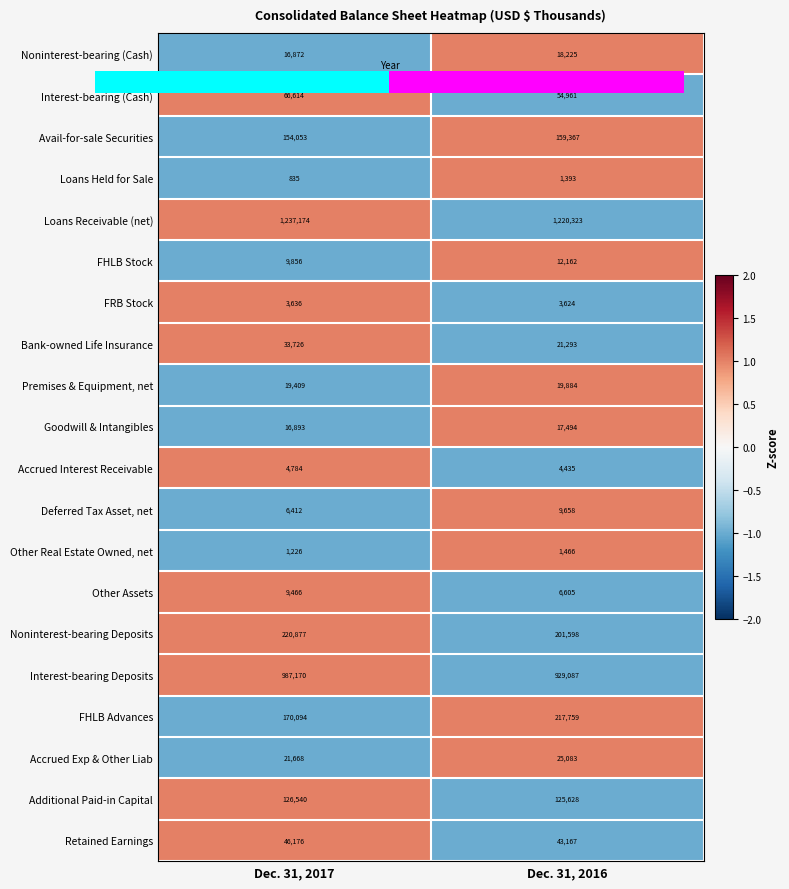

Rank the series by their maximum value, from lowest to highest.

Loans Held for Sale, Other Real Estate Owned, net, FRB Stock, Accrued Interest Receivable, Other Assets, Deferred Tax Asset, net, FHLB Stock, Goodwill & Intangibles, Noninterest-bearing (Cash), Premises & Equipment, net, Accrued Exp & Other Liab, Bank-owned Life Insurance, Retained Earnings, Interest-bearing (Cash), Additional Paid-in Capital, Avail-for-sale Securities, FHLB Advances, Noninterest-bearing Deposits, Interest-bearing Deposits, Loans Receivable (net)